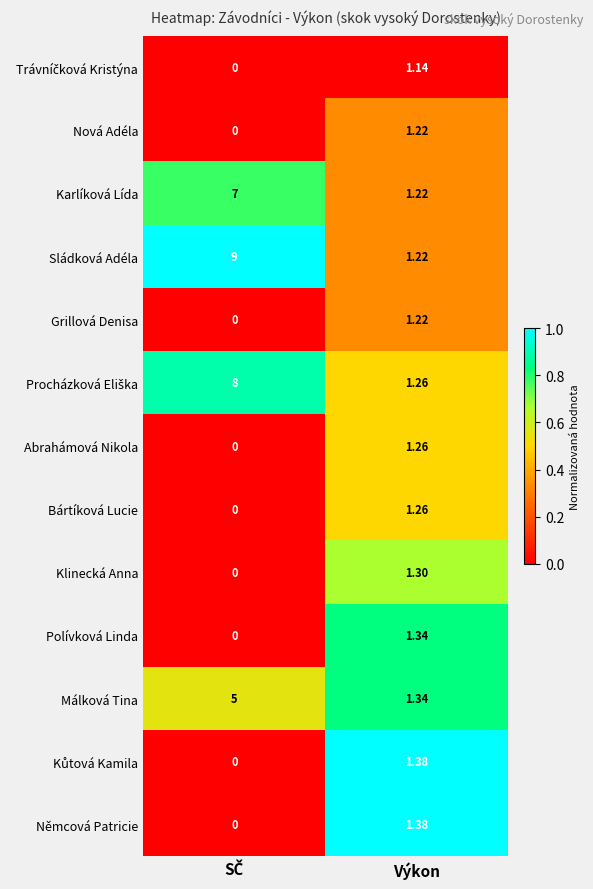

At which label does Bártíková Lucie reach its peak?

Výkon